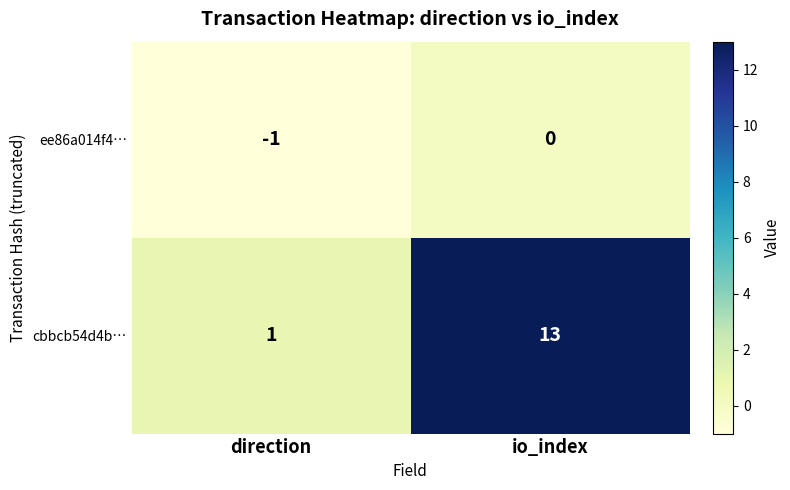

The ee86a014f4… series shows 0 at io_index. True or false?

True